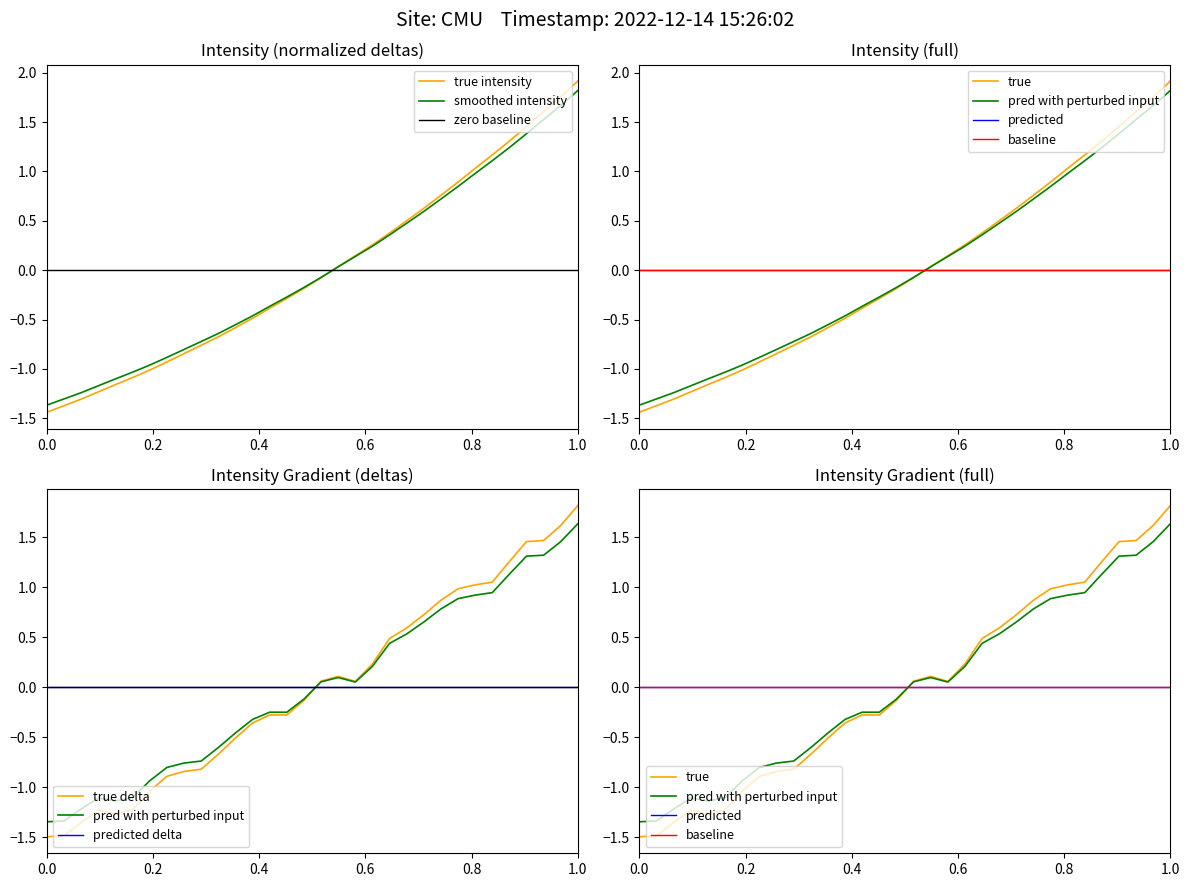

What is the maximum value for true intensity?

1.9